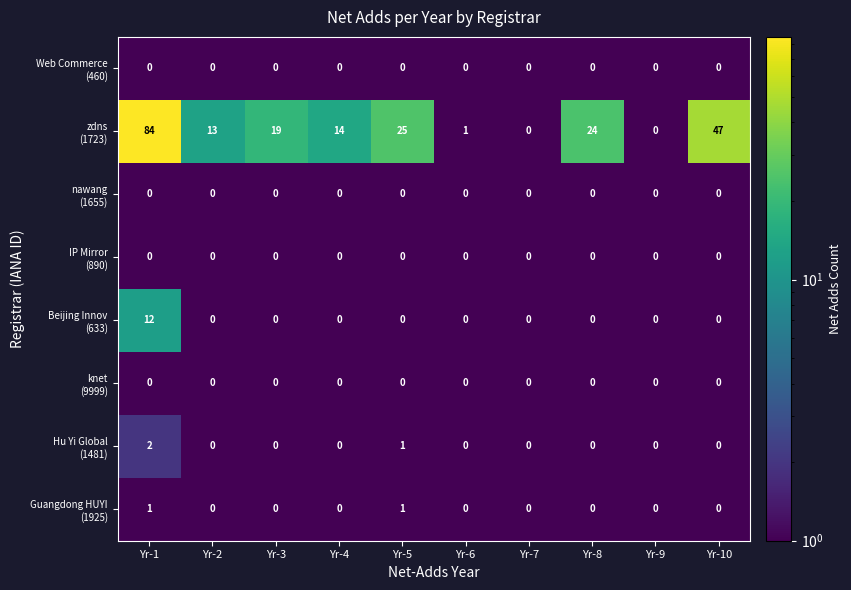

What is the difference between the highest and lowest values at Yr-4?

14